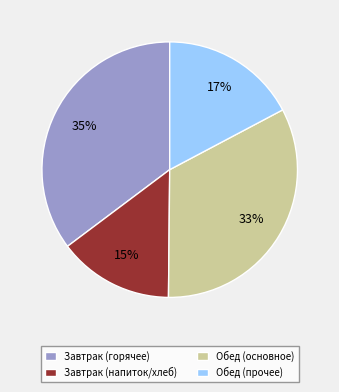

To the nearest percent, what percentage of the pie is Обед (основное)?

33%